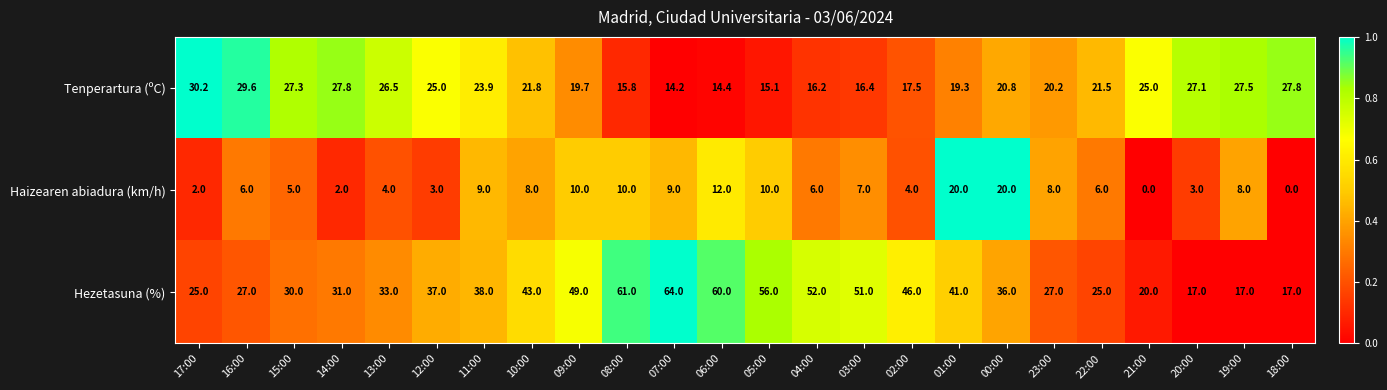

What is the approximate value of Haizearen abiadura (km/h) at 02:00?

4.0